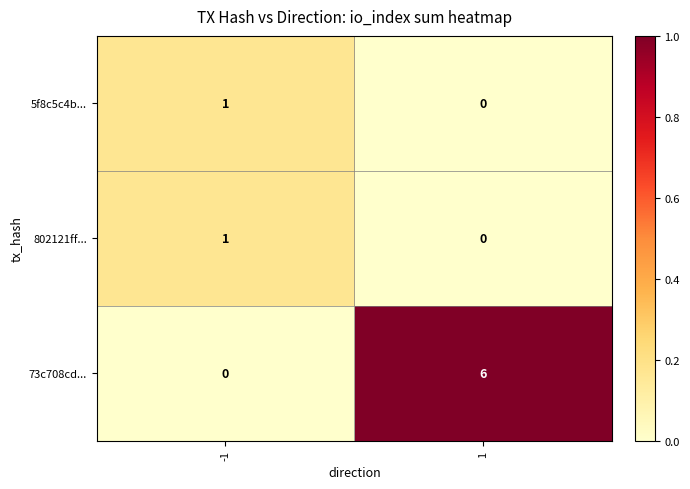

What is the difference between the maximum and minimum values in the 73c708cd... series?

6